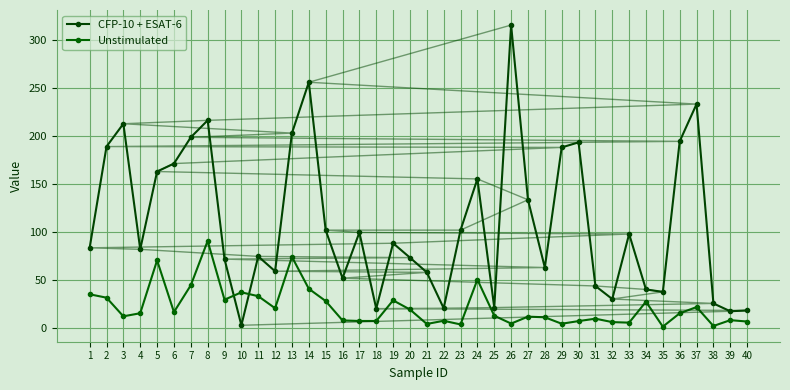

List the labels in order of CFP-10 + ESAT-6 value, largest first.

26, 14, 37, 8, 3, 13, 7, 36, 30, 2, 29, 6, 5, 24, 27, 15, 23, 17, 33, 19, 1, 4, 11, 20, 9, 28, 12, 21, 16, 31, 34, 35, 32, 38, 25, 22, 18, 40, 39, 10